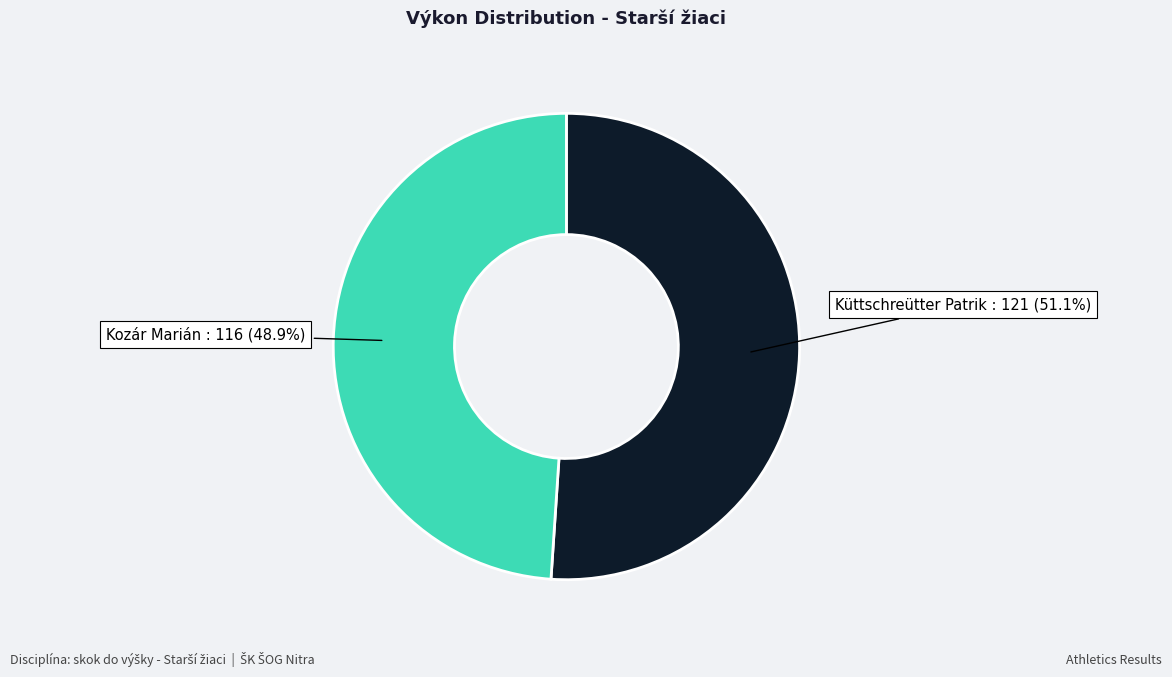

Which has a higher value, Kozár Marián or Küttschreütter Patrik?

Küttschreütter Patrik